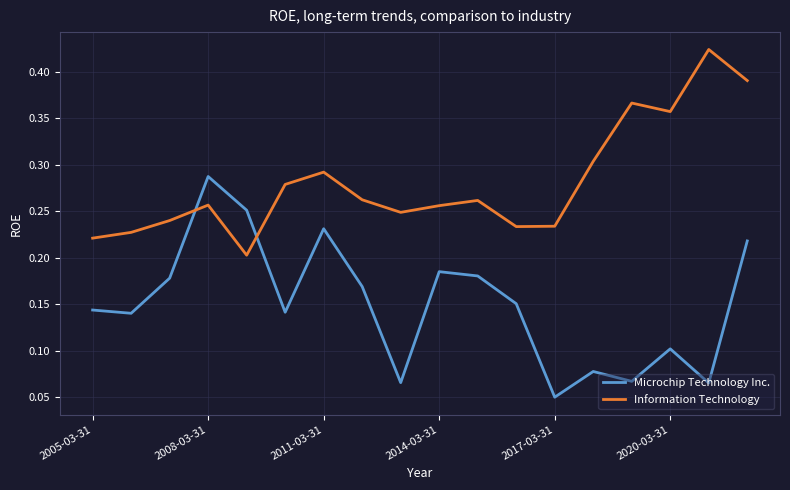

Which series has the largest total across all categories?

Information Technology